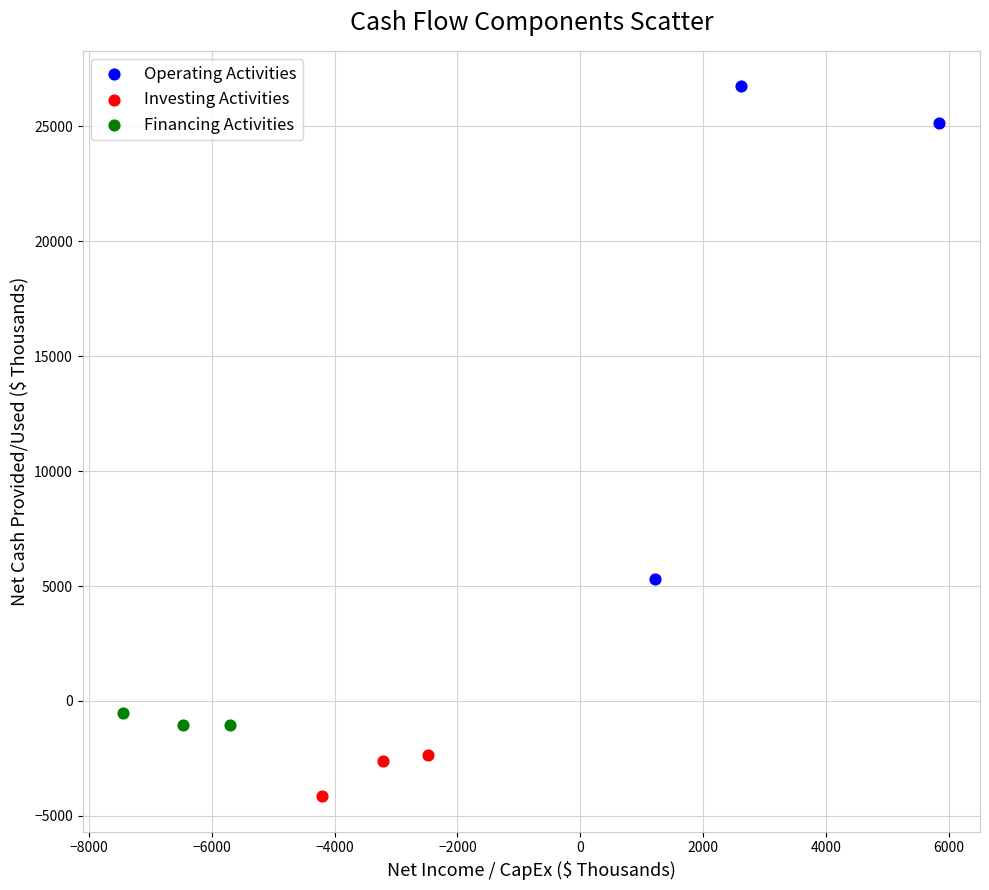

Which series contains the highest Y value?

Operating Activities